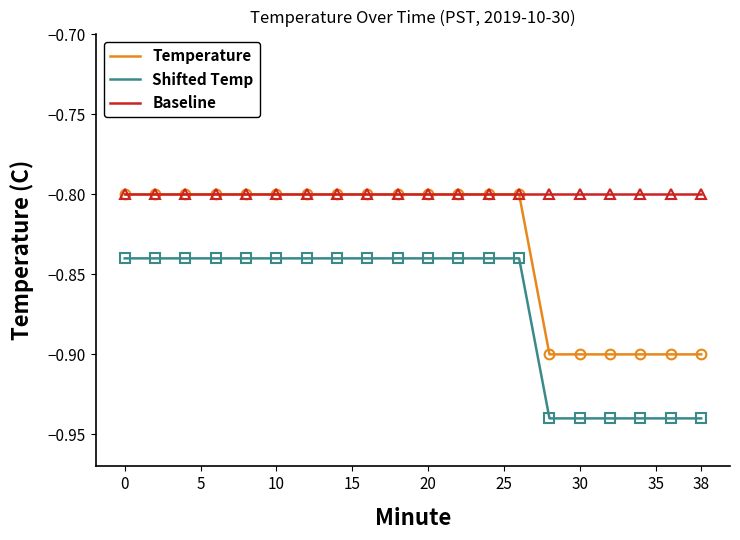

True or false: Shifted Temp and Baseline cross at least once.

False